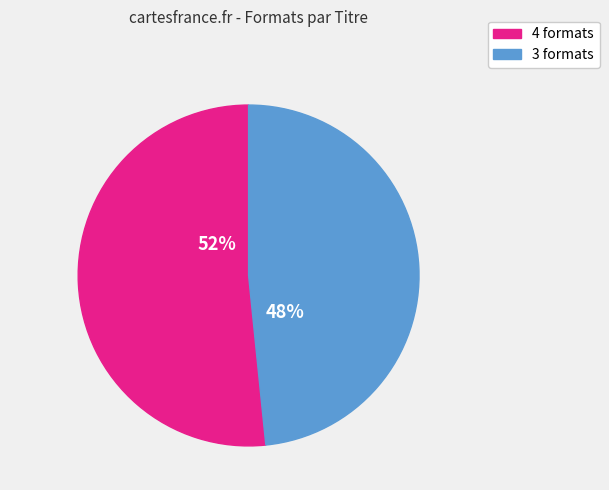

Count the number of slices in the pie.

2